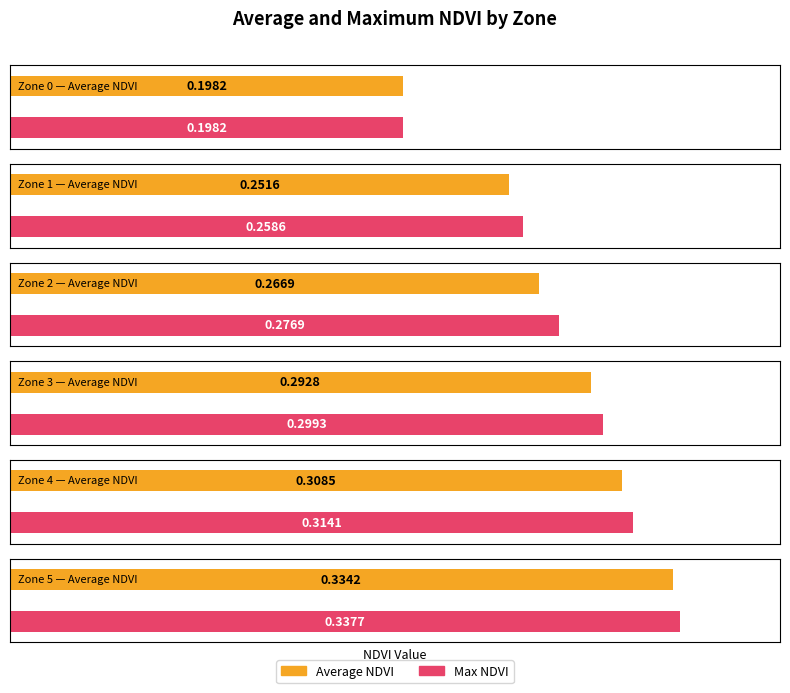

Reading left to right, extract all data points from this chart.

Average NDVI: 0.2	0.3	0.3	0.3	0.3	0.3
Max NDVI: 0.2	0.3	0.3	0.3	0.3	0.3